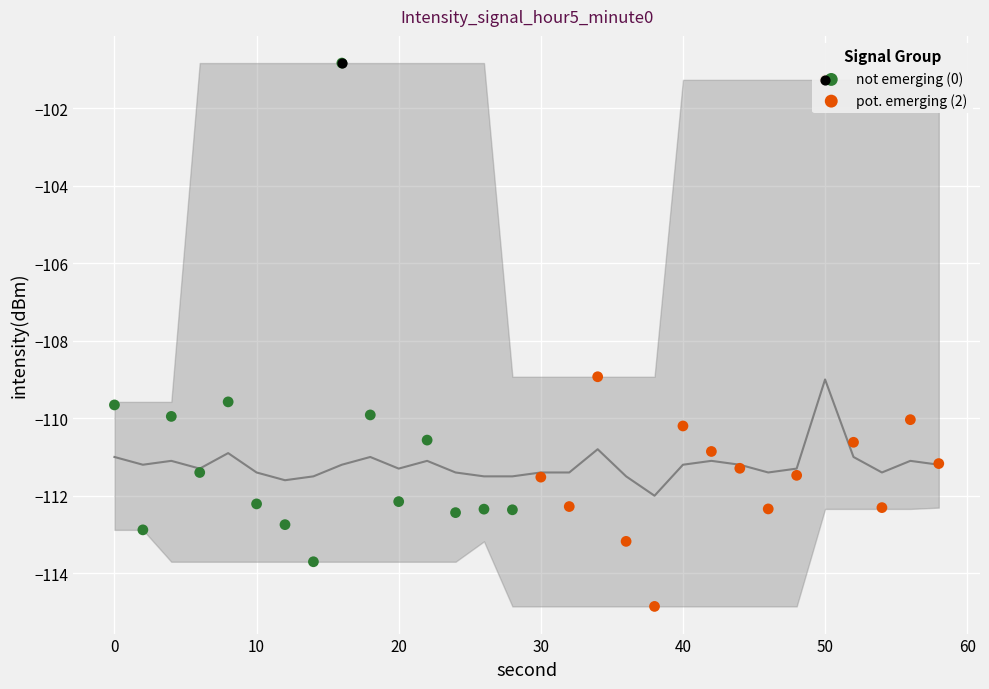

At how many categories does at least one series exceed -110?

6